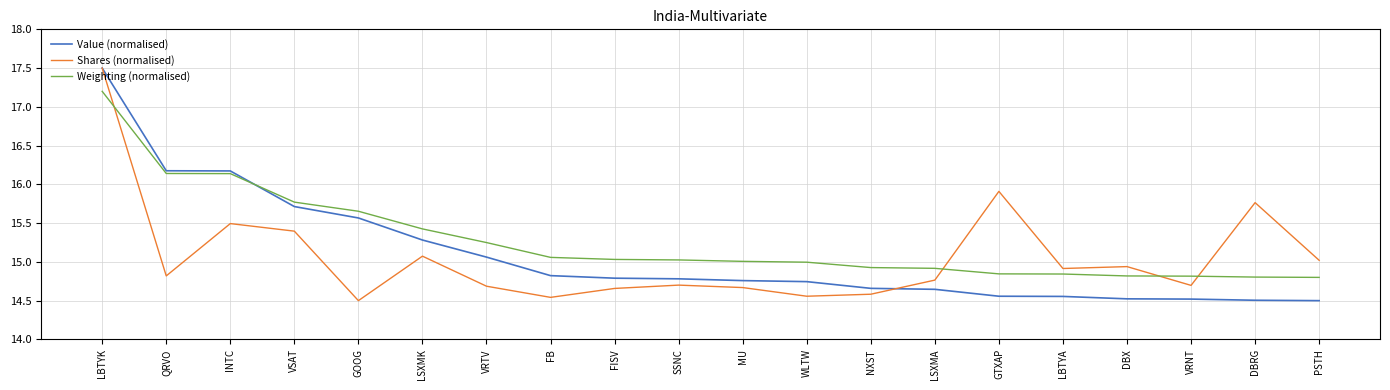

What is the total value across all series at FISV?

44.5